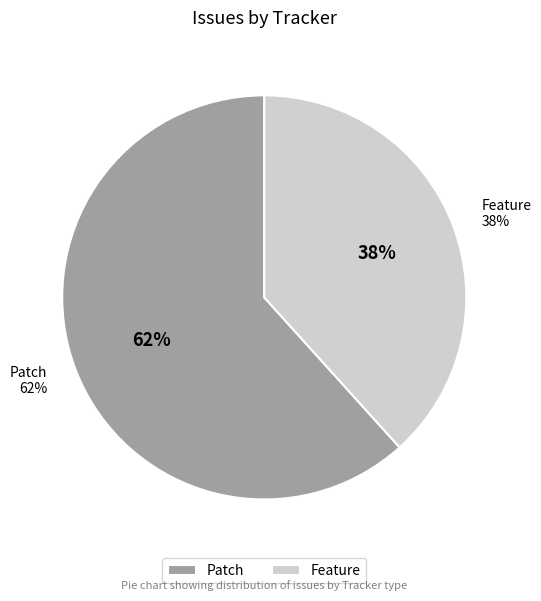

What is the total percentage of Feature and Patch?

100.0%